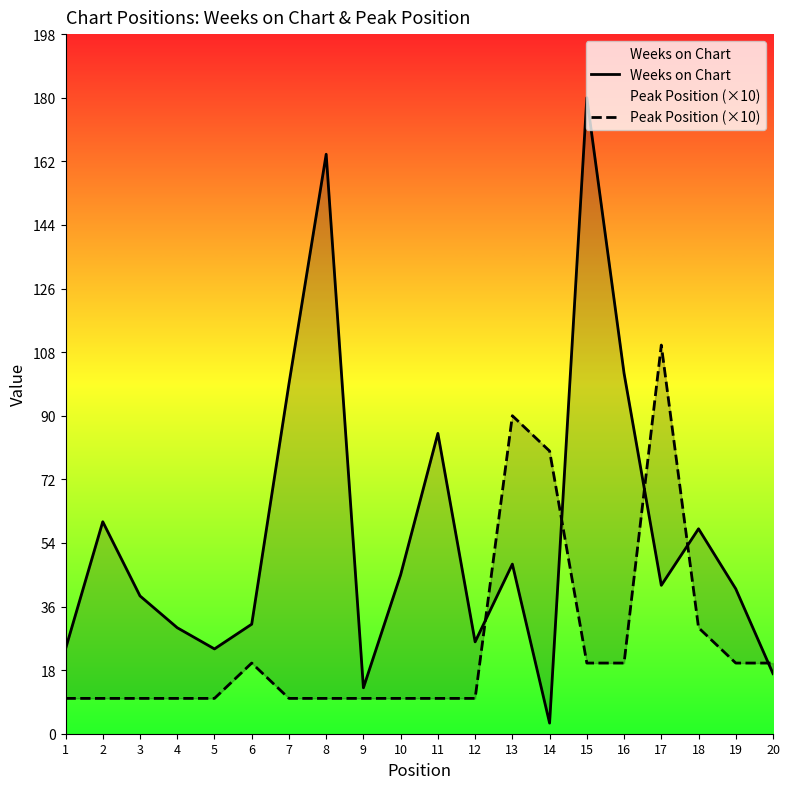

What is the value of the Weeks on Chart point at the 7th from the left?

99